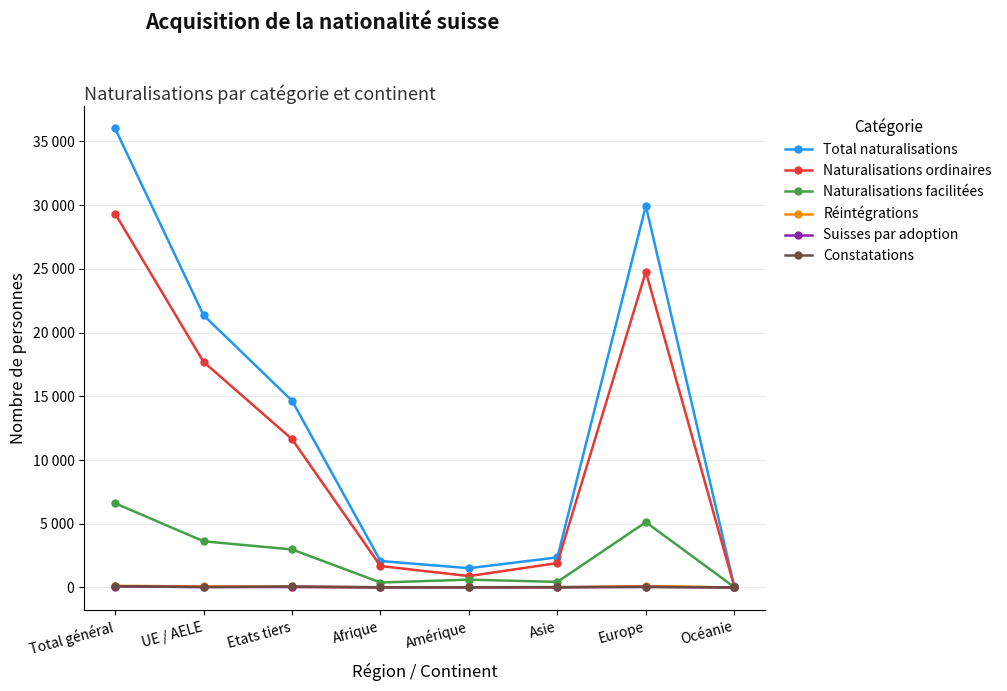

Is this an area chart (filled region under the line)?

No